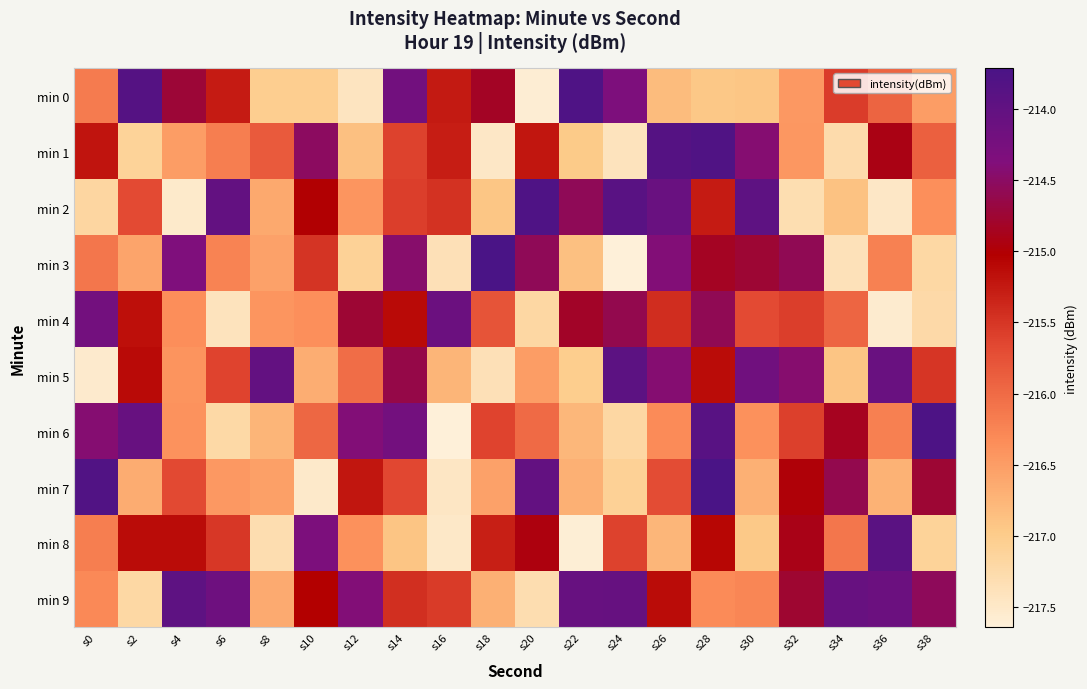

Reading left to right, what are all the values shown in this chart?

min 0: s0=-216.2	s2=-213.9	s4=-214.7	s6=-215.3	s8=-217.0	s10=-217.0	s12=-217.4	s14=-214.2	s16=-215.3	s18=-214.8	s20=-217.6	s22=-213.8	s24=-214.3	s26=-216.8	s28=-216.9	s30=-216.9	s32=-216.4	s34=-215.6	s36=-215.9	s38=-216.5
min 1: s0=-215.2	s2=-217.1	s4=-216.5	s6=-216.2	s8=-215.8	s10=-214.5	s12=-216.9	s14=-215.6	s16=-215.3	s18=-217.5	s20=-215.2	s22=-217.0	s24=-217.4	s26=-213.9	s28=-213.8	s30=-214.4	s32=-216.4	s34=-217.3	s36=-214.9	s38=-215.9
min 2: s0=-217.2	s2=-215.7	s4=-217.5	s6=-214.0	s8=-216.6	s10=-215.0	s12=-216.4	s14=-215.6	s16=-215.5	s18=-216.9	s20=-213.8	s22=-214.6	s24=-213.9	s26=-214.1	s28=-215.3	s30=-214.0	s32=-217.3	s34=-216.9	s36=-217.5	s38=-216.4
min 3: s0=-216.1	s2=-216.6	s4=-214.3	s6=-216.2	s8=-216.5	s10=-215.5	s12=-217.1	s14=-214.5	s16=-217.4	s18=-213.7	s20=-214.6	s22=-216.9	s24=-217.6	s26=-214.4	s28=-214.8	s30=-214.7	s32=-214.6	s34=-217.4	s36=-216.2	s38=-217.2
min 4: s0=-214.2	s2=-215.2	s4=-216.3	s6=-217.4	s8=-216.4	s10=-216.4	s12=-214.7	s14=-215.1	s16=-214.1	s18=-215.8	s20=-217.2	s22=-214.8	s24=-214.6	s26=-215.4	s28=-214.6	s30=-215.7	s32=-215.6	s34=-216.0	s36=-217.6	s38=-217.2
min 5: s0=-217.5	s2=-215.1	s4=-216.4	s6=-215.6	s8=-214.0	s10=-216.7	s12=-216.0	s14=-214.6	s16=-216.7	s18=-217.4	s20=-216.5	s22=-217.0	s24=-213.9	s26=-214.4	s28=-215.1	s30=-214.2	s32=-214.4	s34=-216.9	s36=-214.1	s38=-215.5
min 6: s0=-214.4	s2=-214.1	s4=-216.4	s6=-217.2	s8=-216.8	s10=-216.0	s12=-214.4	s14=-214.2	s16=-217.6	s18=-215.6	s20=-216.0	s22=-216.8	s24=-217.2	s26=-216.3	s28=-213.9	s30=-216.4	s32=-215.6	s34=-214.8	s36=-216.2	s38=-213.8
min 7: s0=-213.8	s2=-216.7	s4=-215.7	s6=-216.5	s8=-216.5	s10=-217.5	s12=-215.2	s14=-215.7	s16=-217.5	s18=-216.5	s20=-214.0	s22=-216.7	s24=-217.1	s26=-215.7	s28=-213.7	s30=-216.7	s32=-215.0	s34=-214.6	s36=-216.7	s38=-214.7
min 8: s0=-216.2	s2=-215.1	s4=-215.1	s6=-215.5	s8=-217.3	s10=-214.3	s12=-216.4	s14=-216.9	s16=-217.5	s18=-215.3	s20=-215.0	s22=-217.6	s24=-215.6	s26=-216.8	s28=-215.1	s30=-217.0	s32=-214.9	s34=-216.1	s36=-213.9	s38=-217.1
min 9: s0=-216.3	s2=-217.2	s4=-214.0	s6=-214.2	s8=-216.6	s10=-215.0	s12=-214.4	s14=-215.4	s16=-215.5	s18=-216.7	s20=-217.3	s22=-214.1	s24=-214.1	s26=-215.1	s28=-216.3	s30=-216.3	s32=-214.8	s34=-214.1	s36=-214.1	s38=-214.5